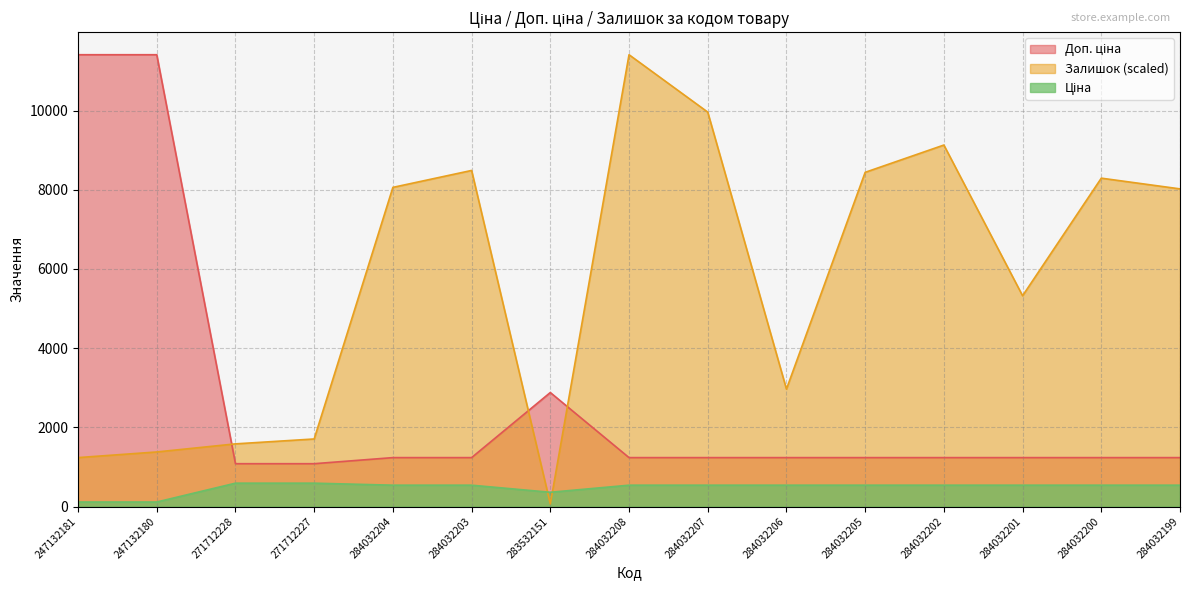

How many lines are shown in the chart?

3